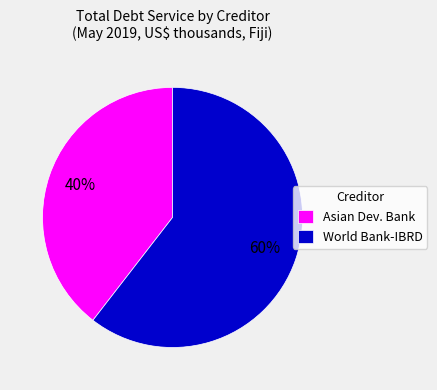

Count the number of slices in the pie.

2